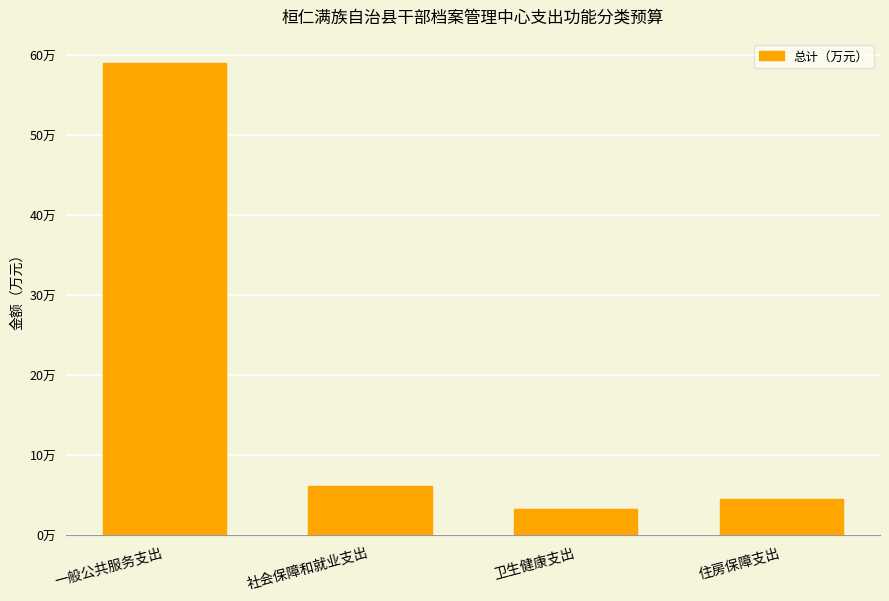

Reading left to right, extract all data points from this chart.

59.1	6.2	3.3	4.6